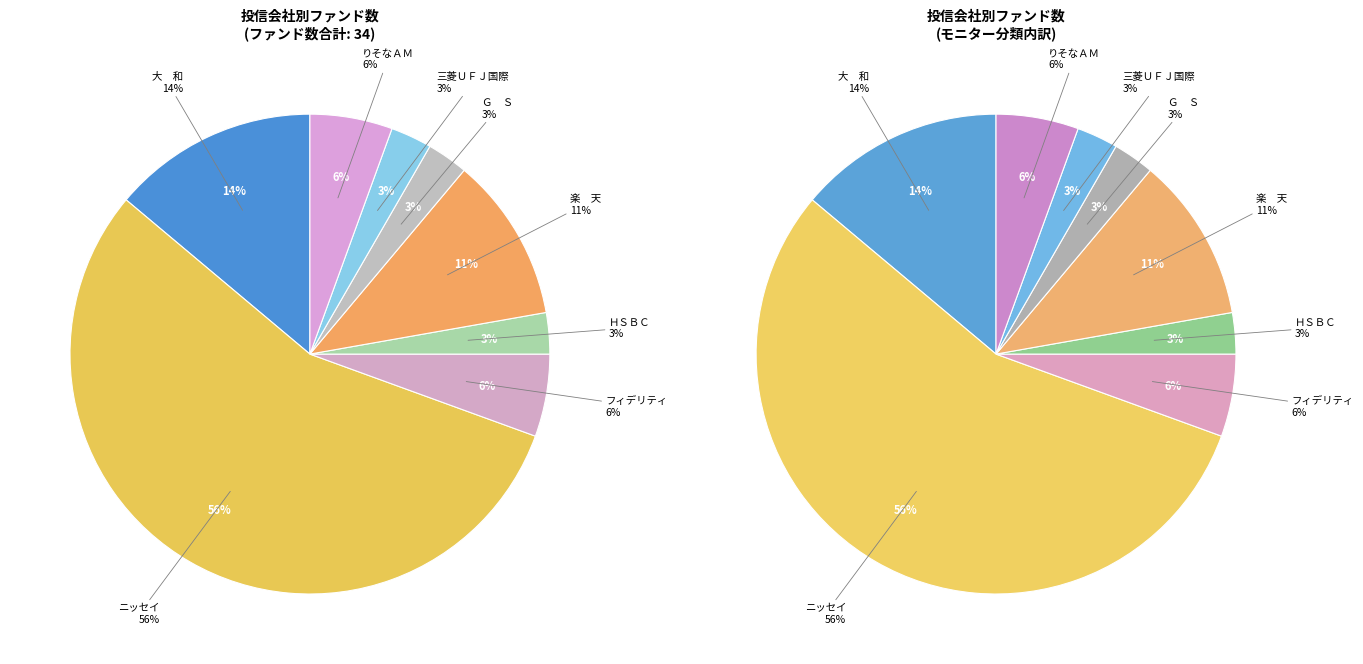

To the nearest percent, what portion does フィデリティ represent?

6%